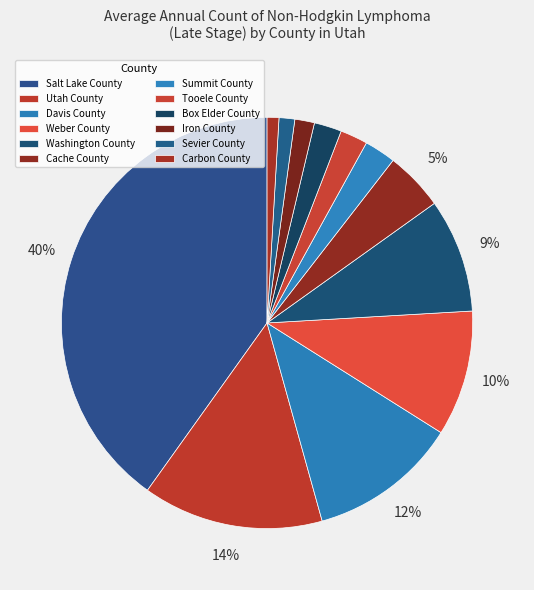

True or false: Utah County accounts for 14% of the total.

True